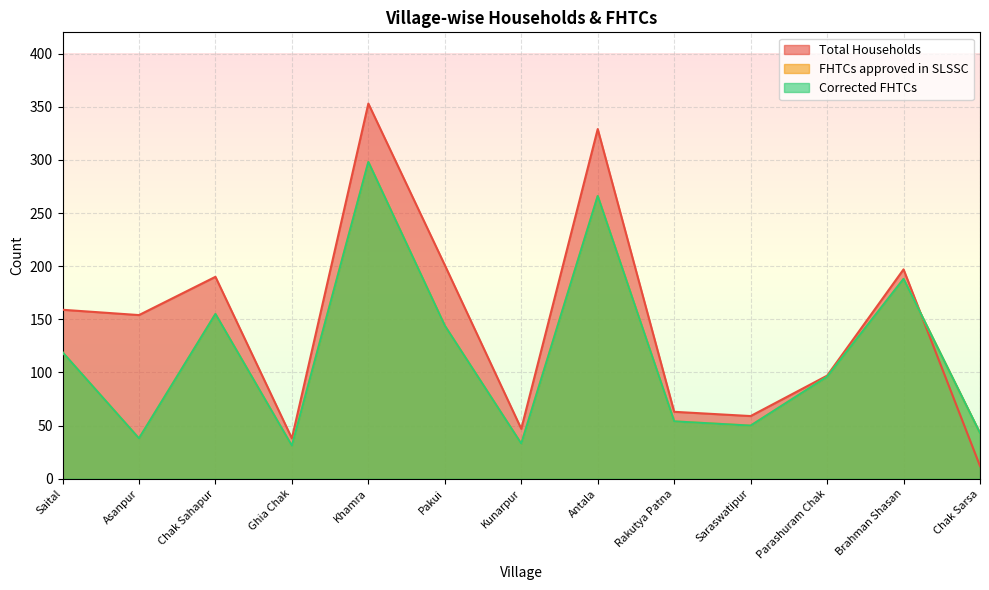

What is the difference between the second highest and second lowest values in the Total Households series?

291